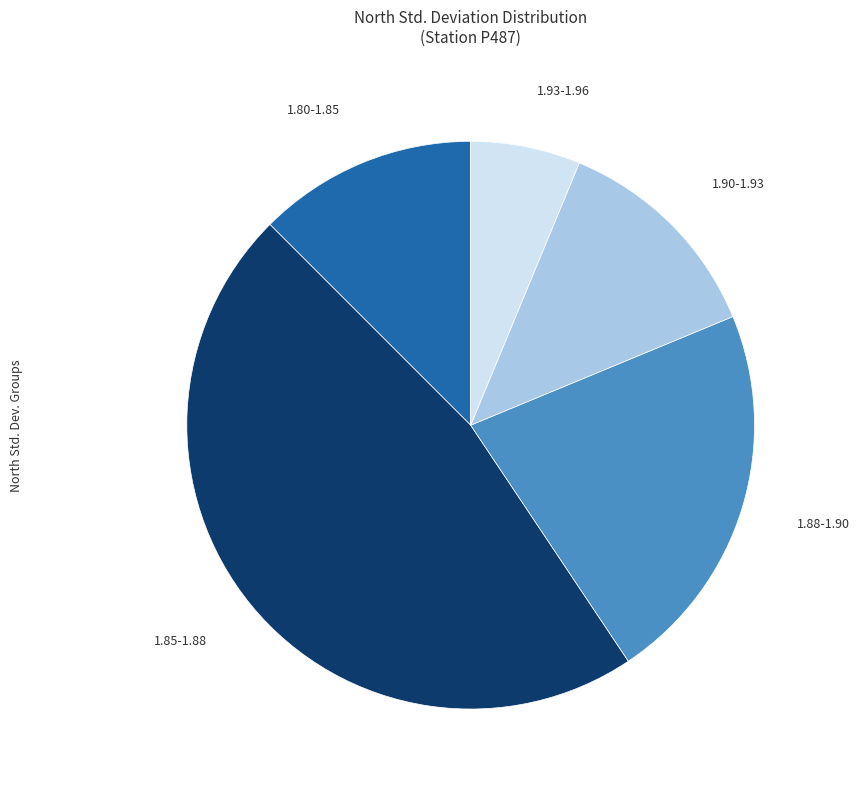

Is it true that 1.90-1.93 is 12% of the pie?

True